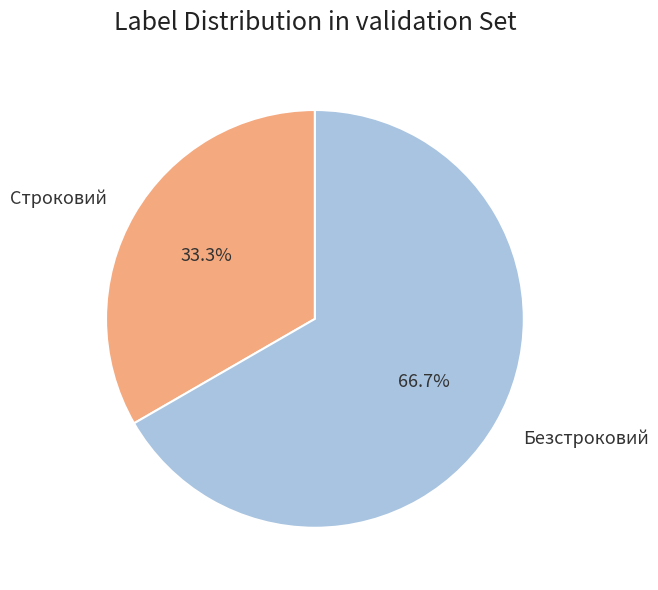

Approximately how many times larger is the value at Строковий compared to Безстроковий?

0.5